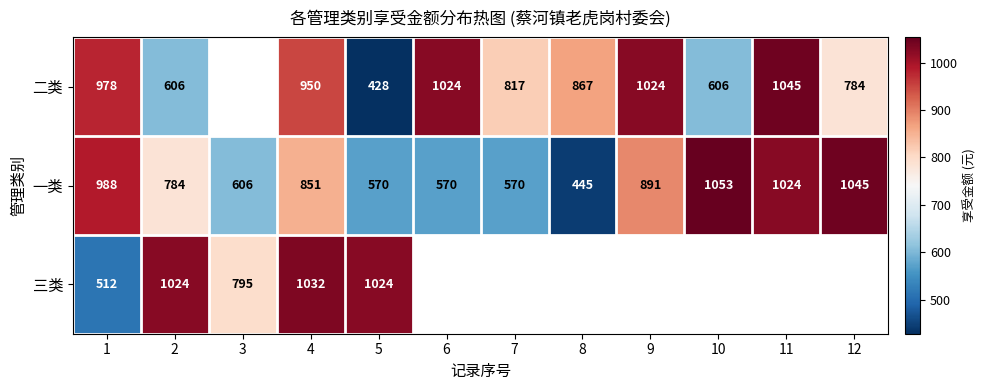

What is the total value across all series at 5?

2022